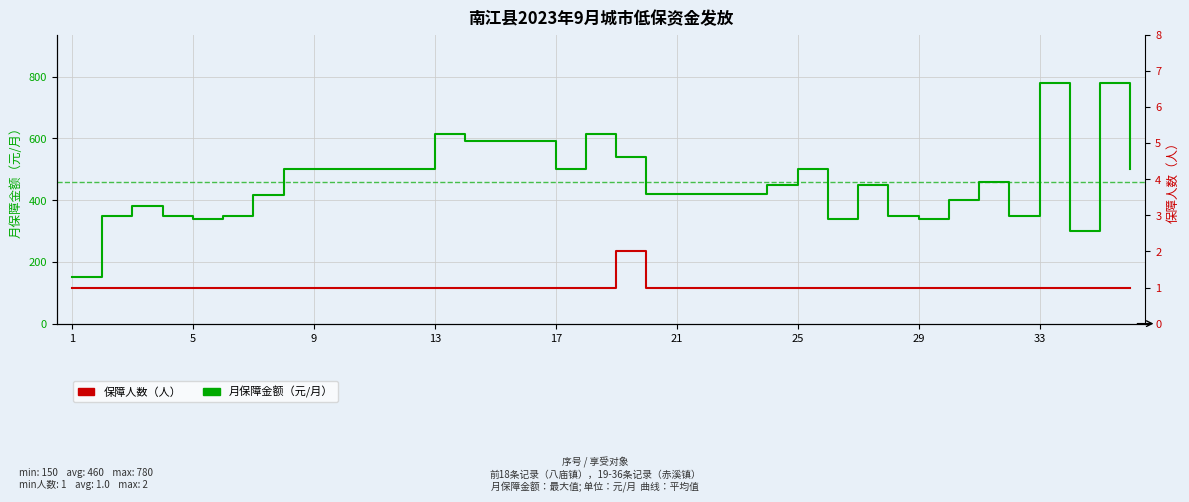

How many lines are shown in the chart?

2